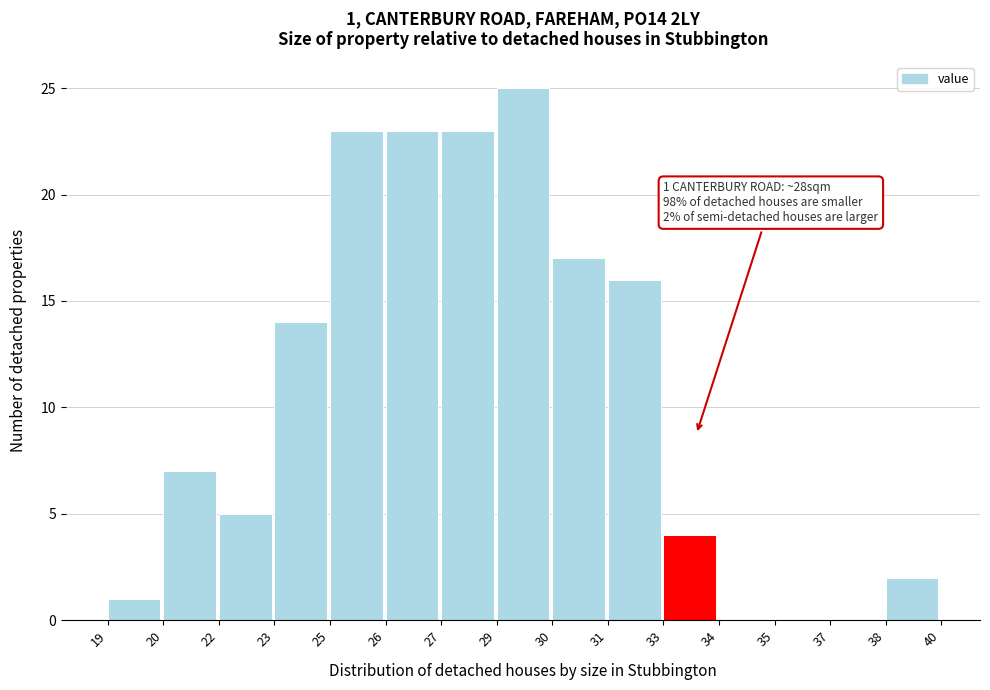

Reading right to left, extract all data points from this chart.

38=2	37=0	35=0	34=0	33=4	31=16	30=17	29=25	27=23	26=23	25=23	23=14	22=5	20=7	19=1